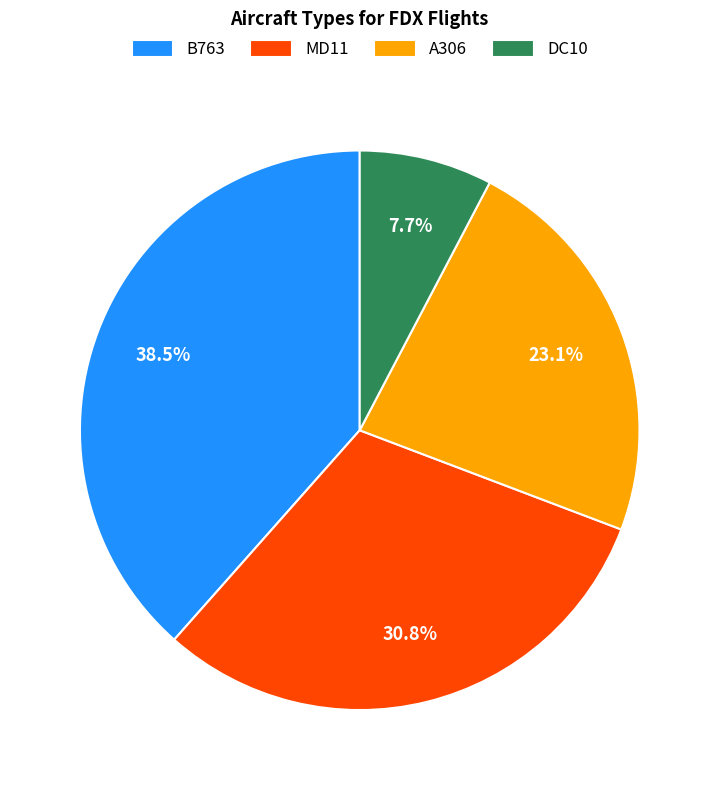

To the nearest percent, what portion does DC10 represent?

8%